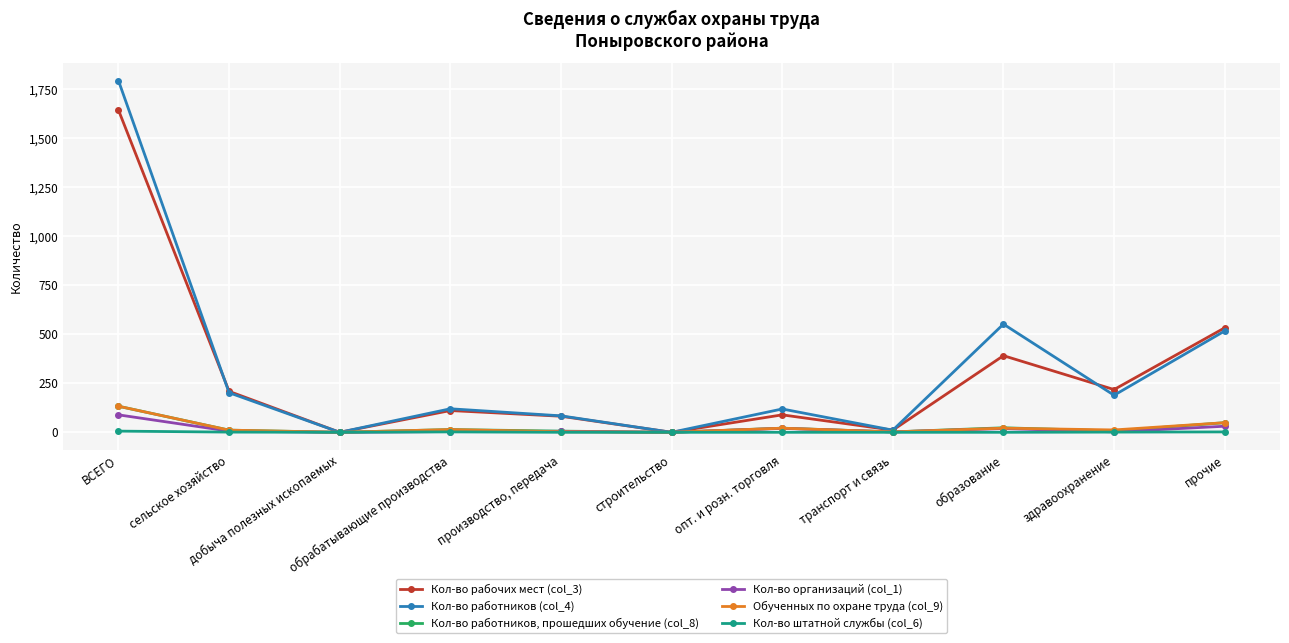

What position from the right is производство, передача?

7